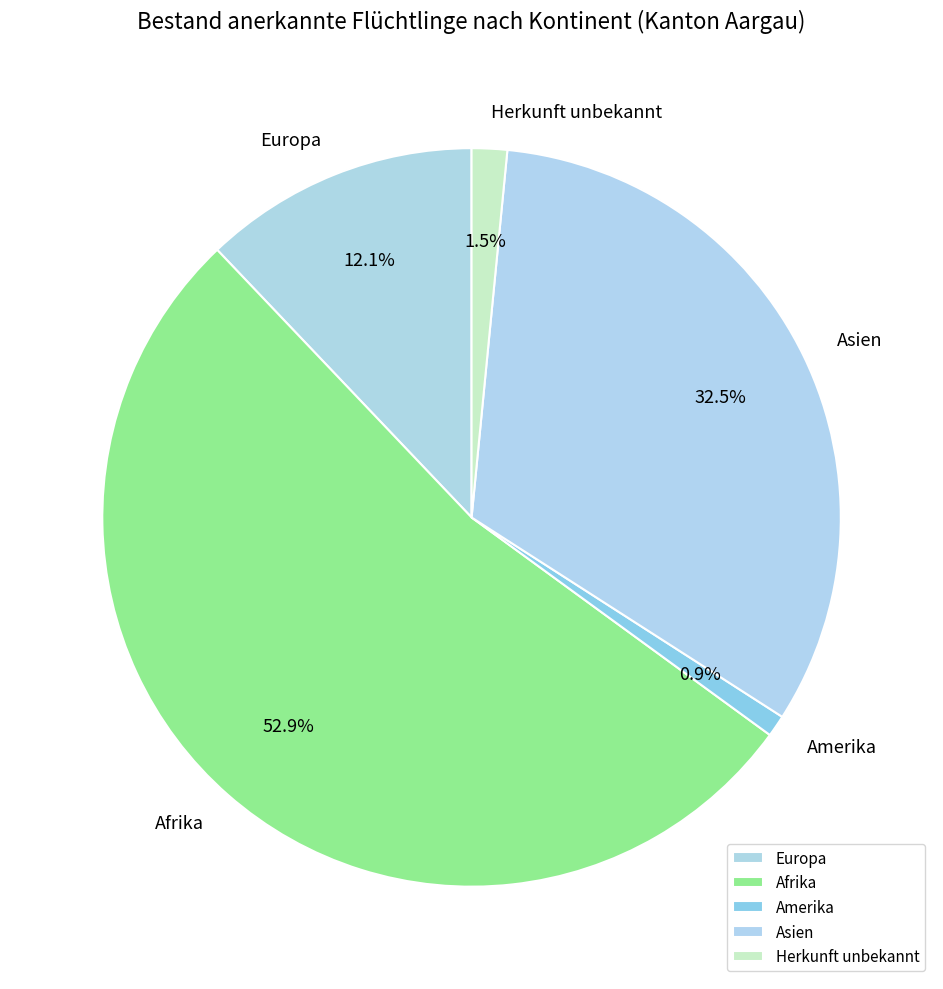

Between Herkunft unbekannt and Europa, which is larger?

Europa